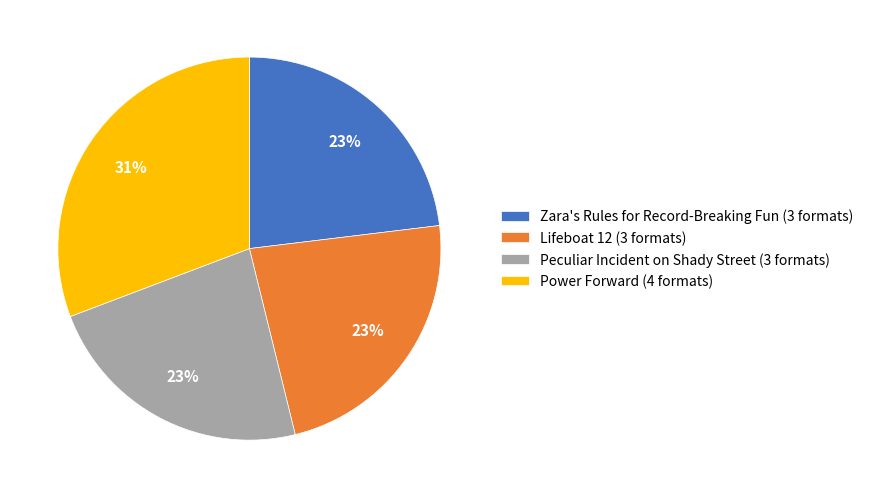

Is the sum of Peculiar Incident on Shady Street (3 formats) and Lifeboat 12 (3 formats) greater than half?

No